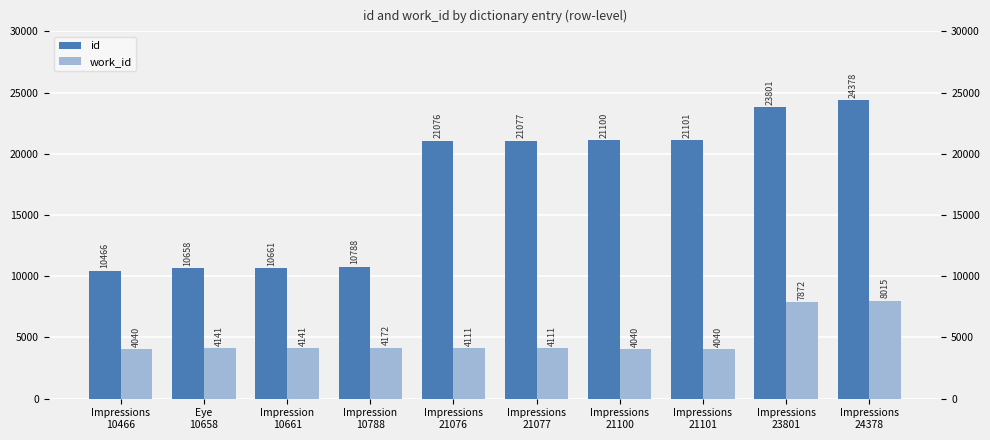

What is the value of the id bar at the 10th from the left?

24378